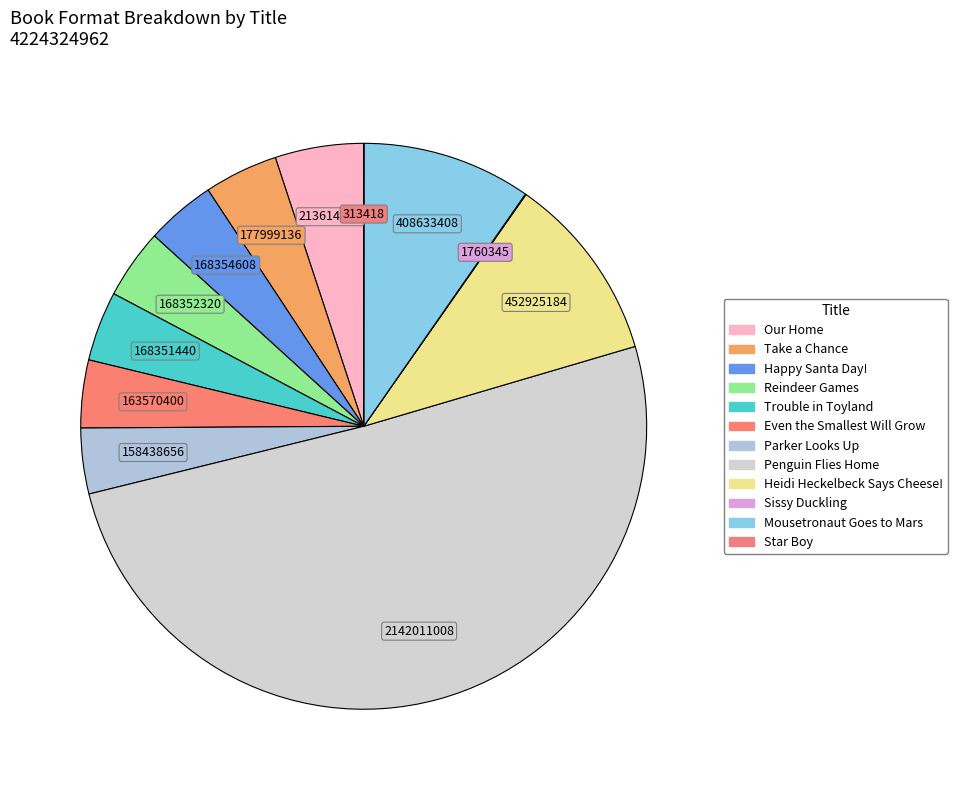

What is the smallest slice in the pie chart?

Star Boy